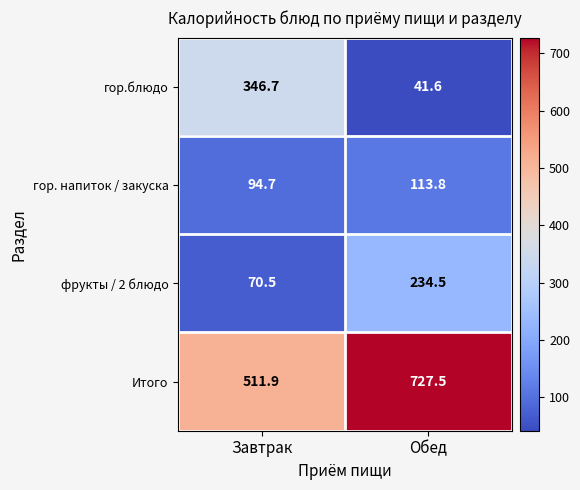

Reading left to right, what are all the values shown in this chart?

гор.блюдо: Завтрак=346.7	Обед=41.6
гор. напиток / закуска: Завтрак=94.7	Обед=113.8
фрукты / 2 блюдо: Завтрак=70.5	Обед=234.5
Итого: Завтрак=511.9	Обед=727.5